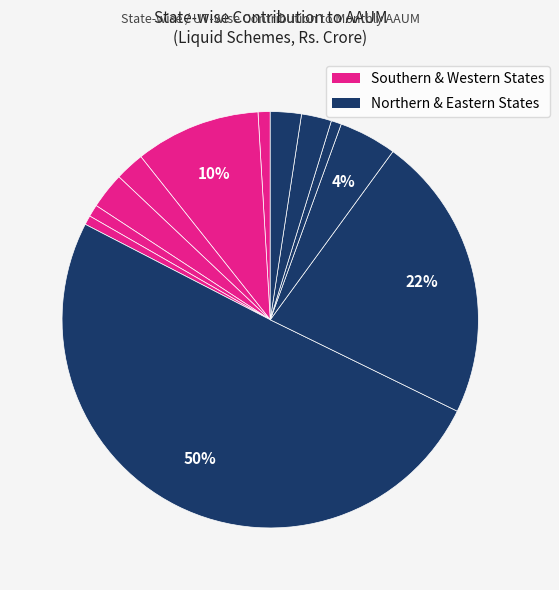

Which slice is the smallest?

Madhya Pradesh